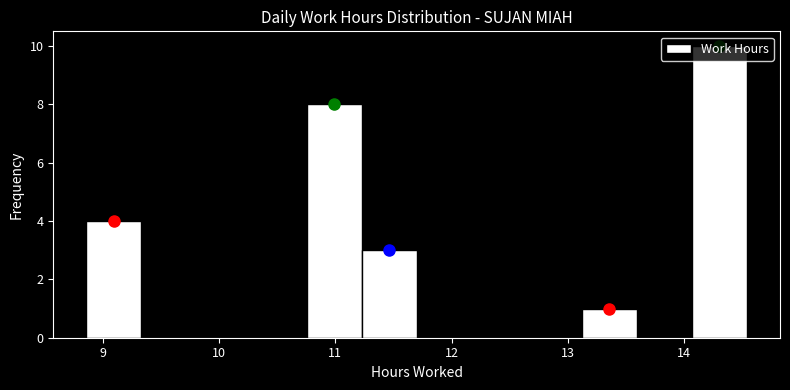

Reading left to right, transcribe this chart: for each bar, give the range it covers on the x-axis and its height. Neither the bar edges nor the heights are printed on the chart, so give them approximately, as read against the axes.

8.9 to 9.3: 4
9.3 to 9.8: 0
9.8 to 10.3: 0
10.3 to 10.8: 0
10.8 to 11.2: 8
11.2 to 11.7: 3
11.7 to 12.2: 0
12.2 to 12.6: 0
12.6 to 13.1: 0
13.1 to 13.6: 1
13.6 to 14.1: 0
14.1 to 14.5: 10